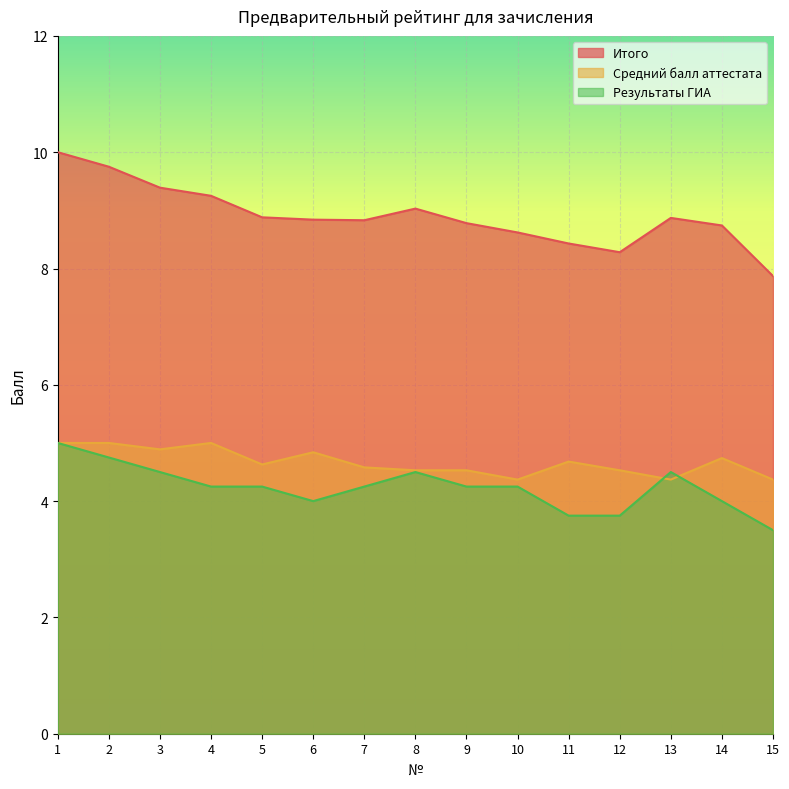

What is the greatest value displayed?

10.0